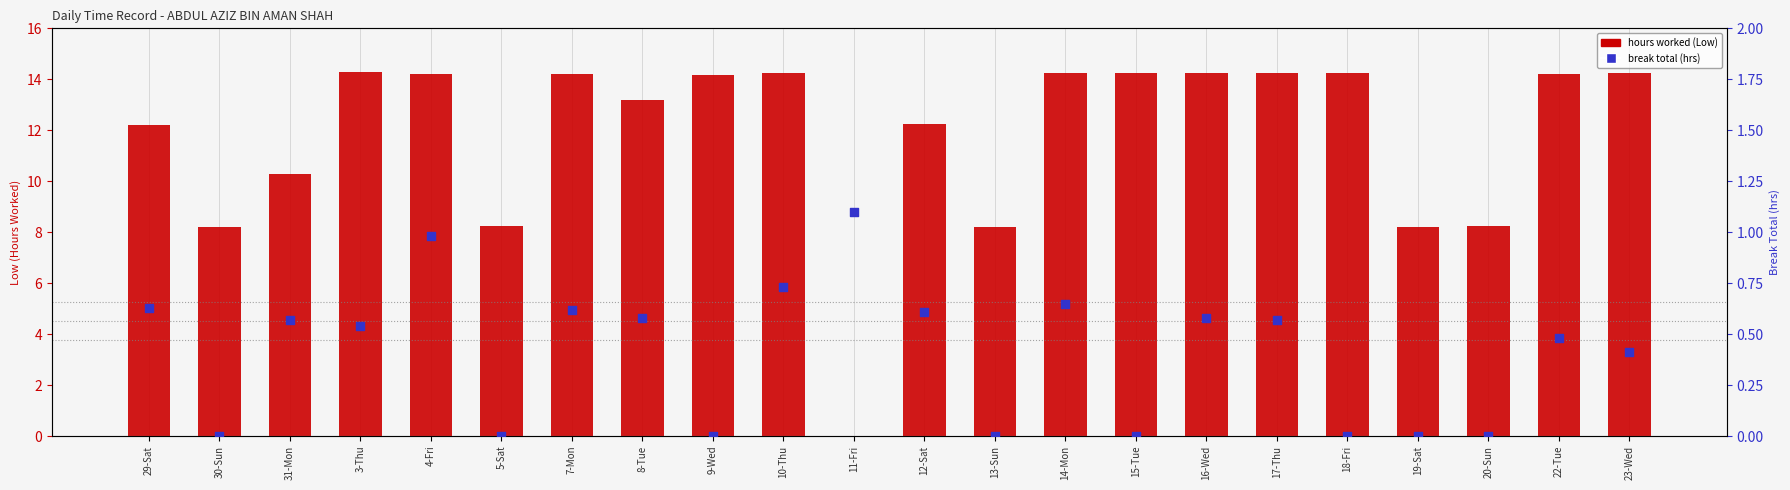

Which series has the widest spread of Y values?

hours worked (Low)